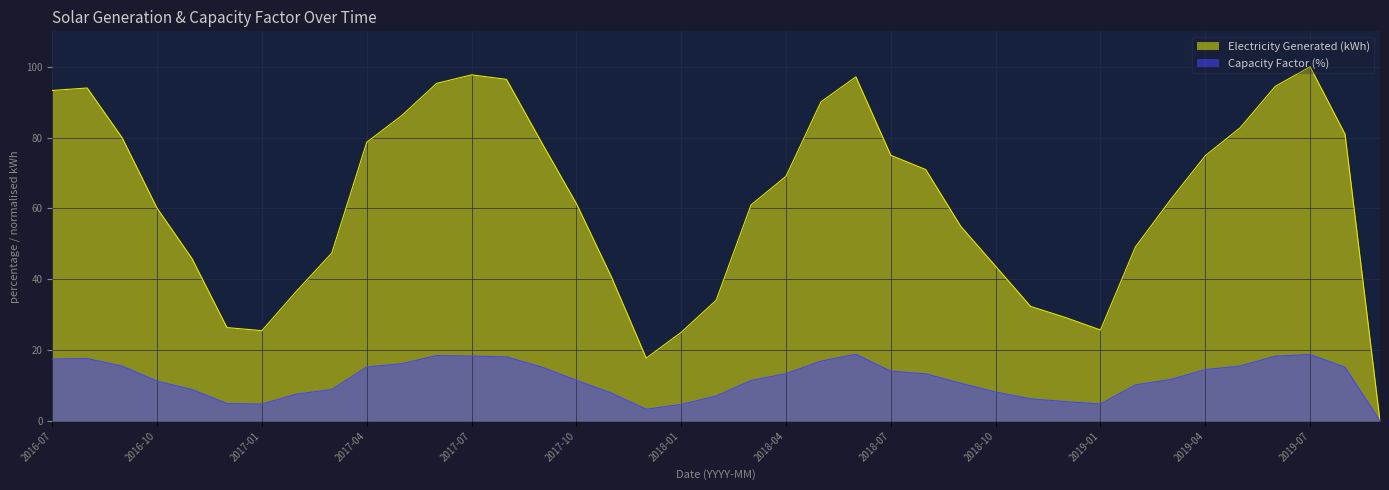

List the series in order of their peak value, highest first.

Electricity Generated (kWh), Capacity Factor (%)